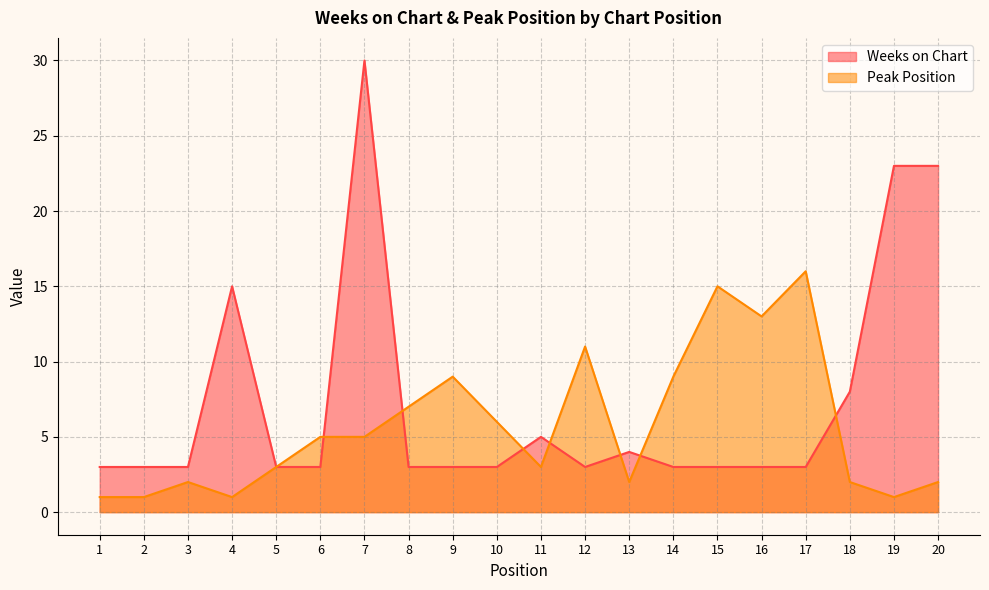

At which category does the chart reach its minimum across all series?

1